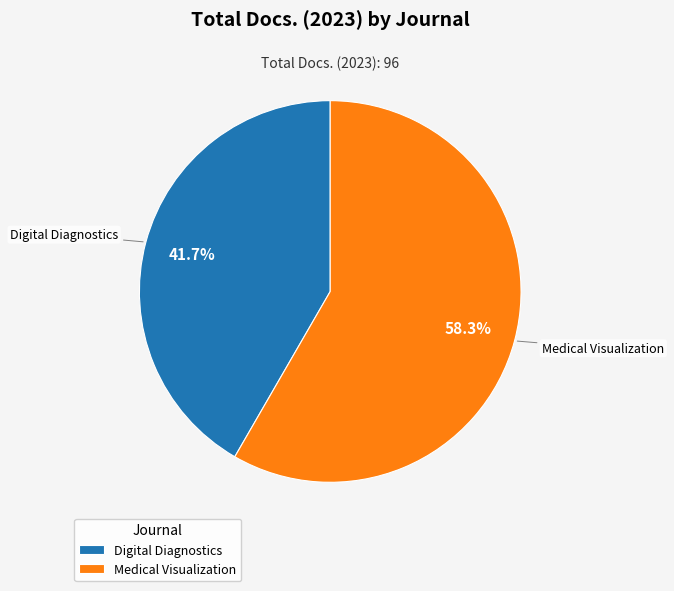

Between Medical Visualization and Digital Diagnostics, which is larger?

Medical Visualization